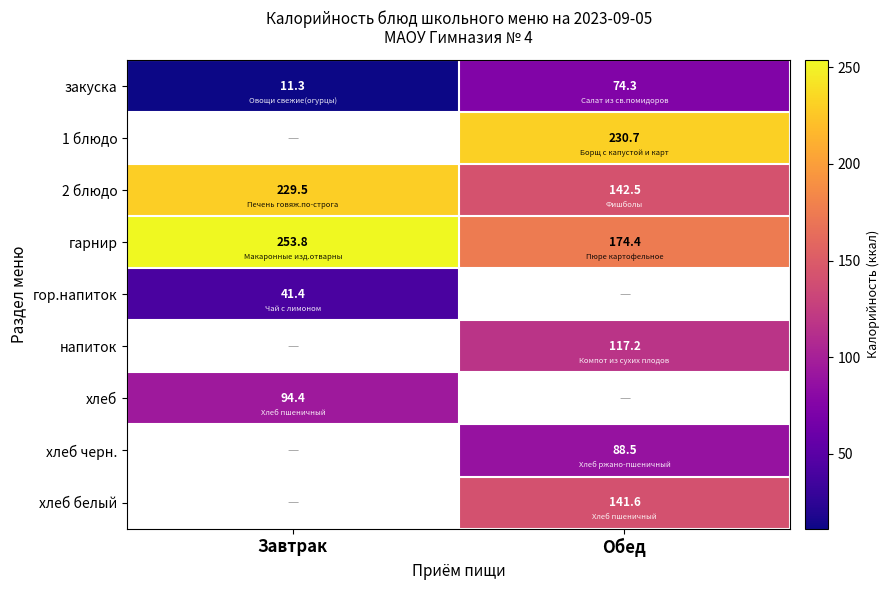

Where is закуска nearest to the value 42?

Завтрак